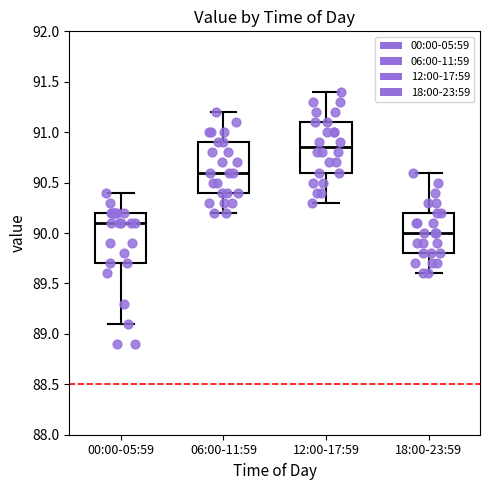

Which box has the lowest median line?

18:00-23:59